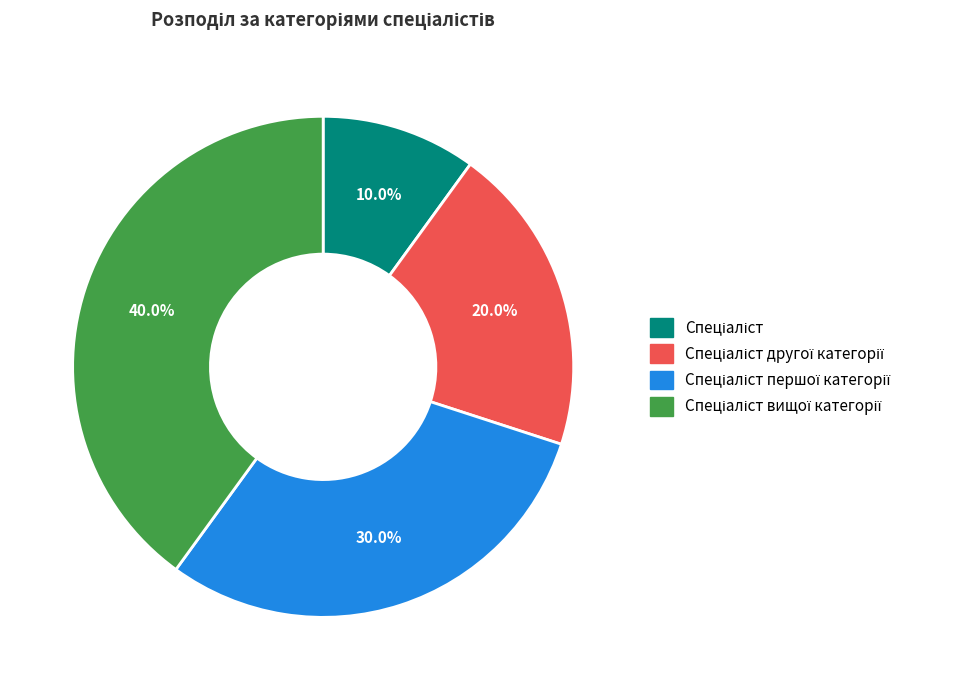

Is there a majority slice in this chart?

No